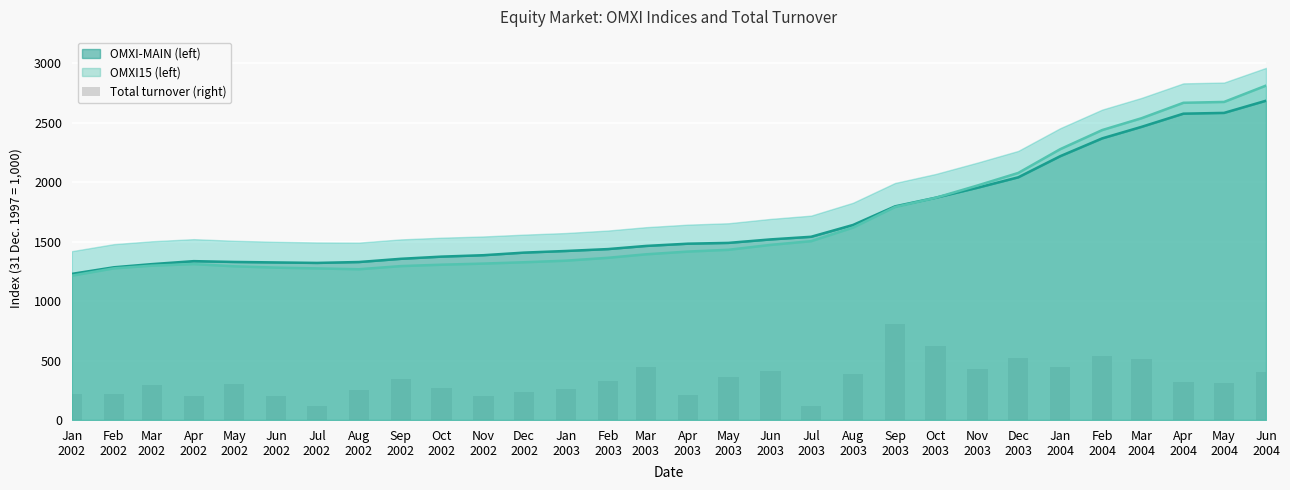

Between Jan
2003 and Aug
2003, which is larger?

Aug
2003